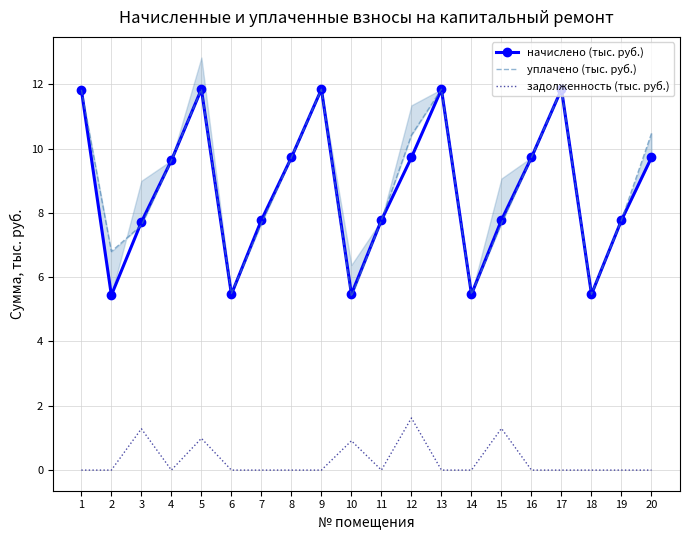

True or false: начислено (тыс. руб.) and задолженность (тыс. руб.) intersect in this chart.

False